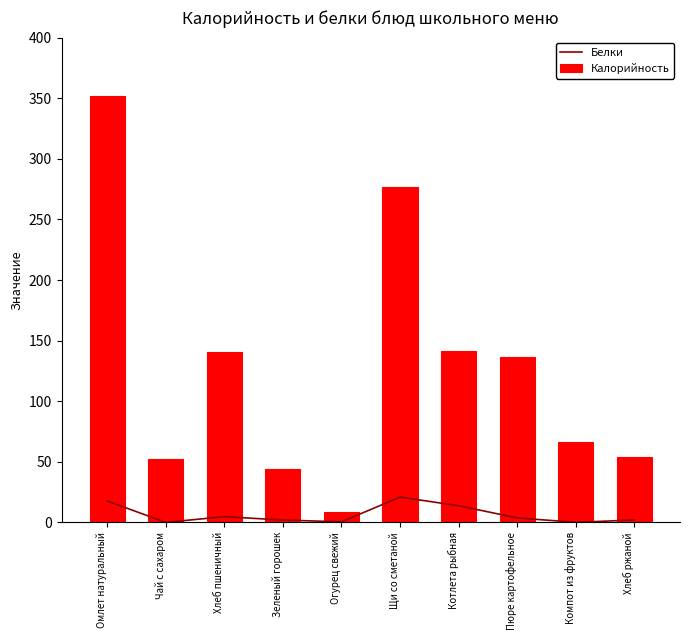

Which series has the largest total across all categories?

Калорийность